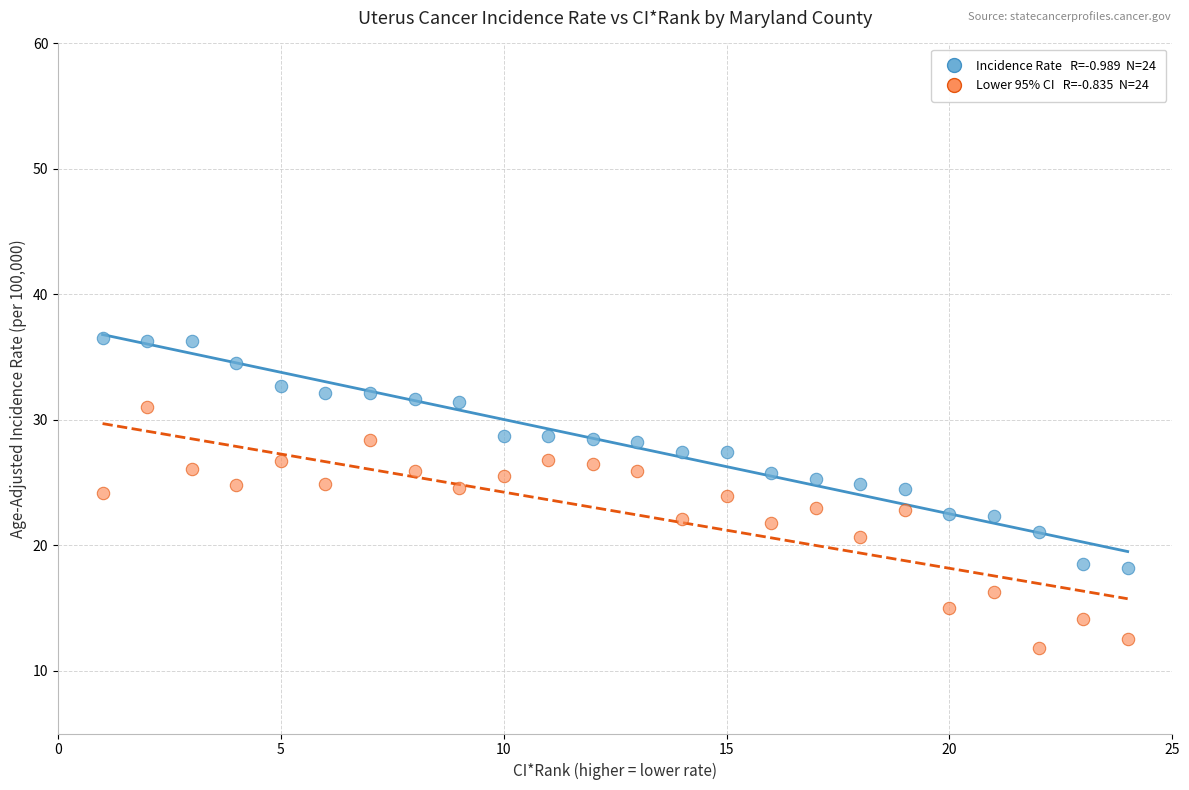

Across all data points, what is the range of X values (max minus min)?

23.0